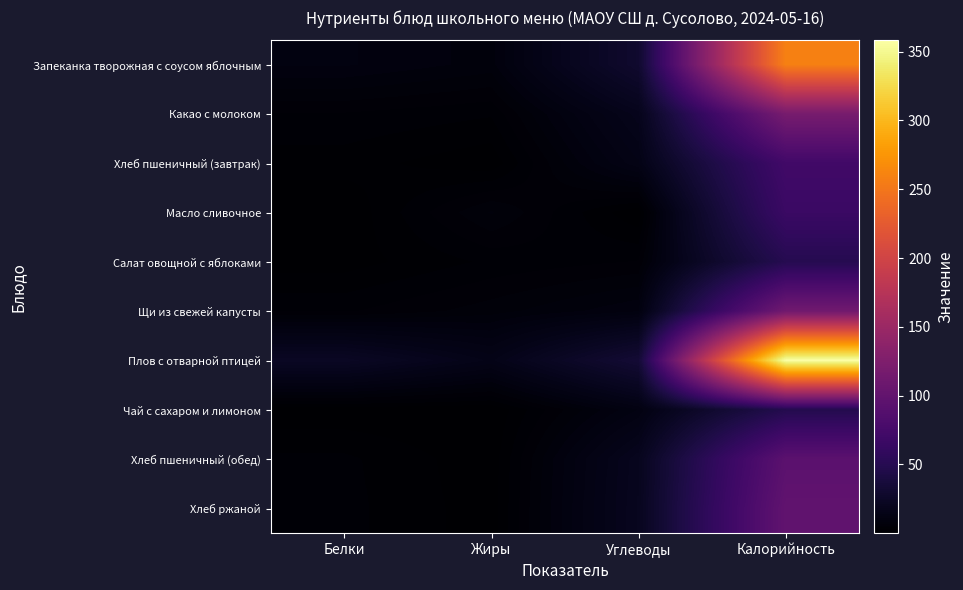

Rank the series by their maximum value, from lowest to highest.

Чай с сахаром и лимоном, Салат овощной с яблоками, Масло сливочное, Хлеб пшеничный (завтрак), Хлеб пшеничный (обед), Хлеб ржаной, Щи из свежей капусты, Какао с молоком, Запеканка творожная с соусом яблочным, Плов с отварной птицей